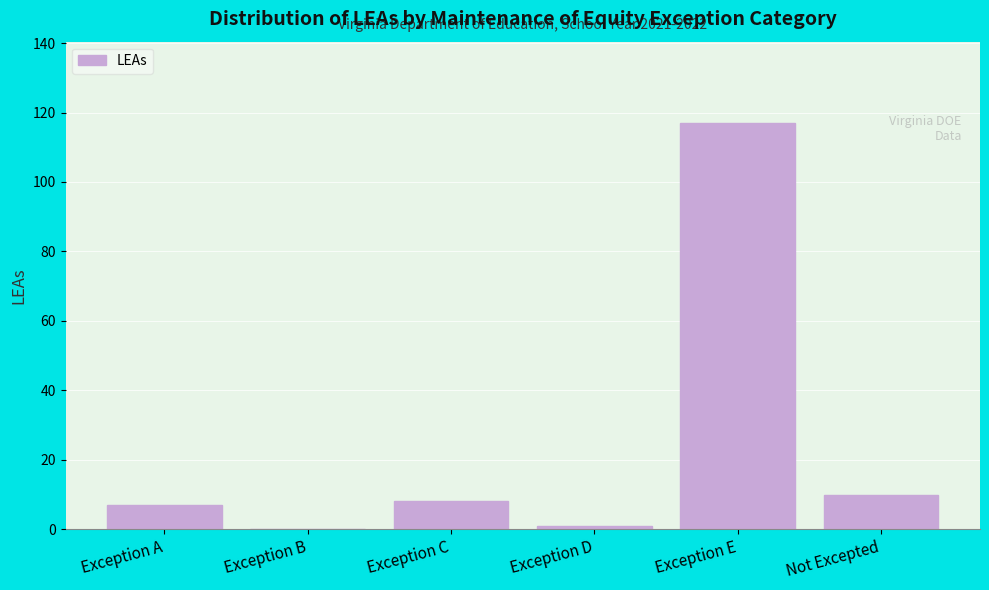

Reading right to left, what are all the values shown in this chart?

Not Excepted=10	Exception E=117	Exception D=1	Exception C=8	Exception B=0	Exception A=7